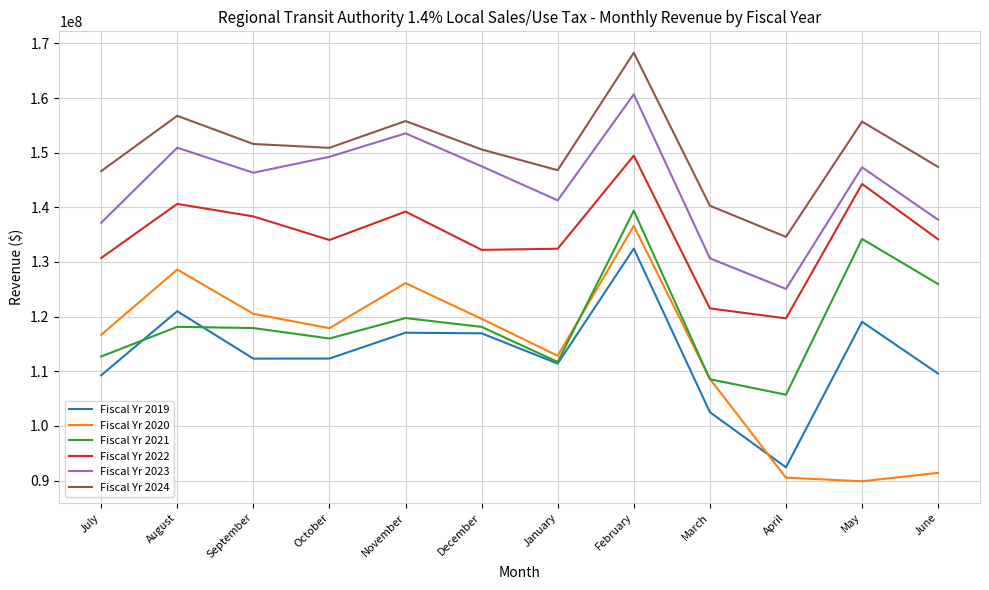

At which label is Fiscal Yr 2023 closest to 142882324?

January